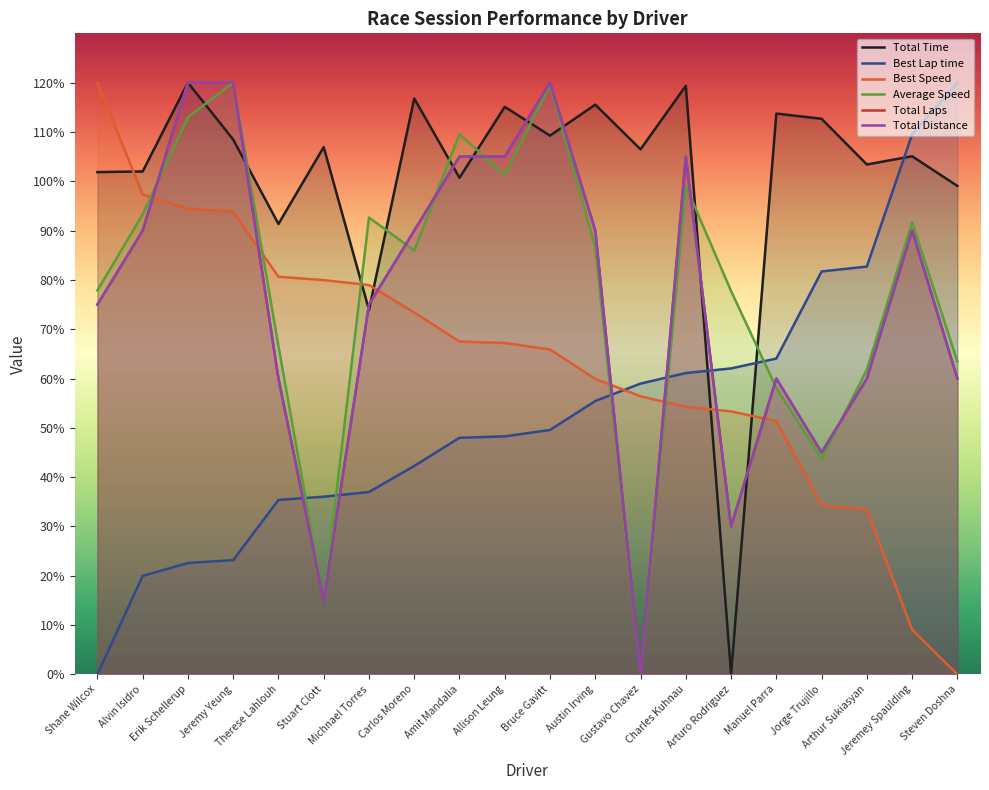

Which category has the highest value in the Best Lap time series?

Steven Doshna